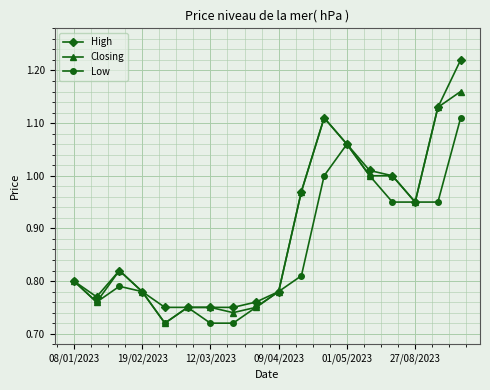

Rank the series by their maximum value, from lowest to highest.

Low, Closing, High